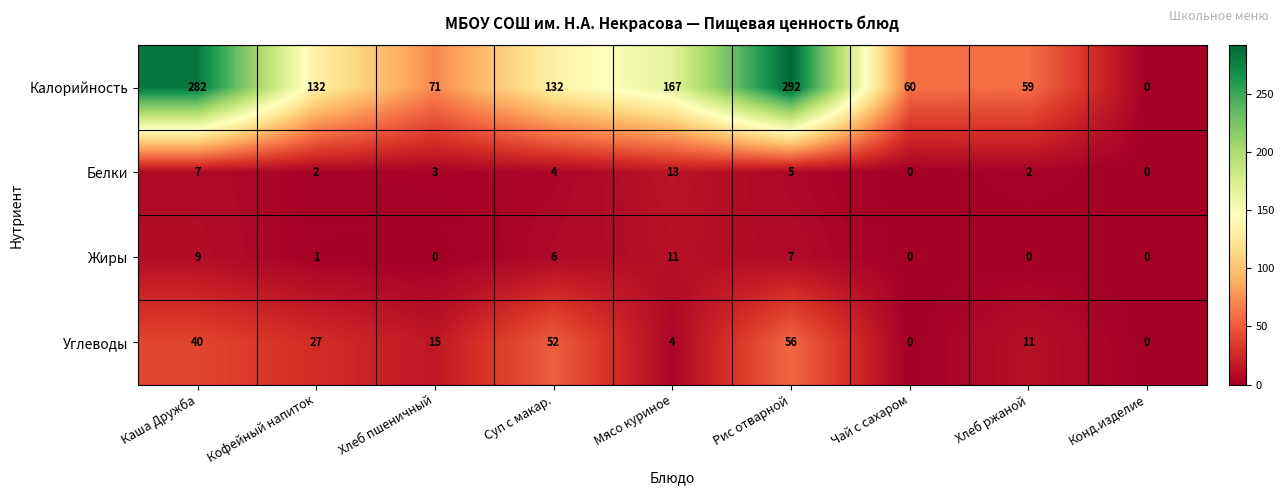

What is the difference between the maximum and minimum values in the Белки series?

13